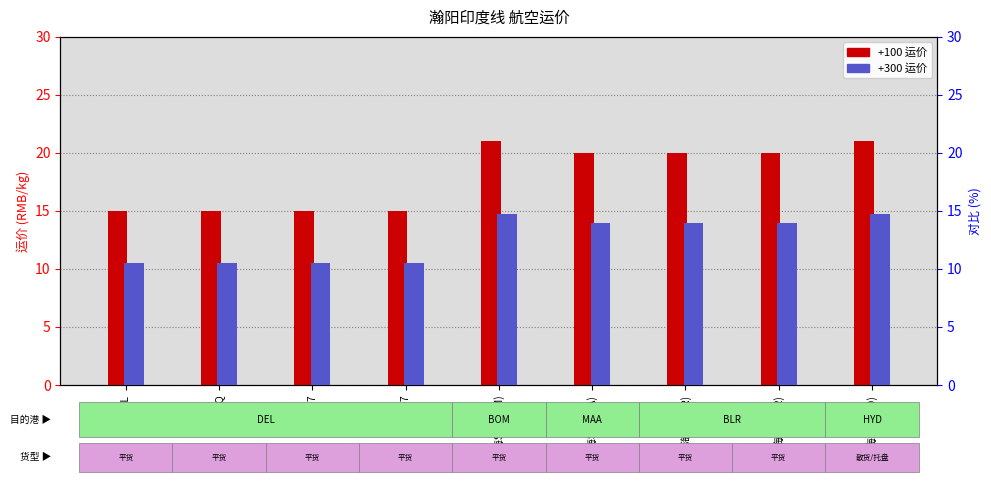

What is the difference between the second highest and second lowest values in the +100 series?

6.0